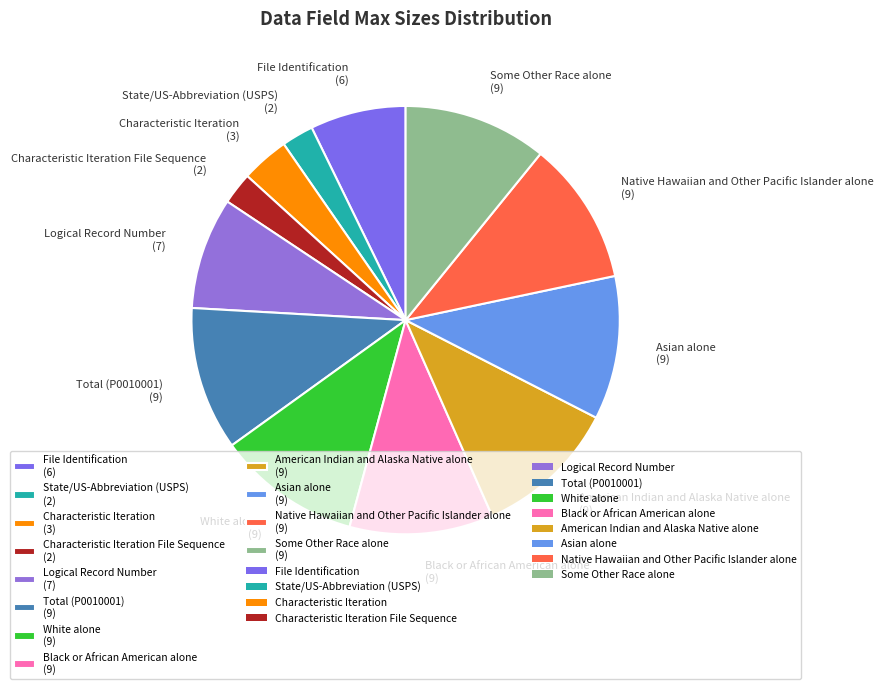

What is the ratio of the value at File Identification (6) to the value at Characteristic Iteration (3)?

2.0